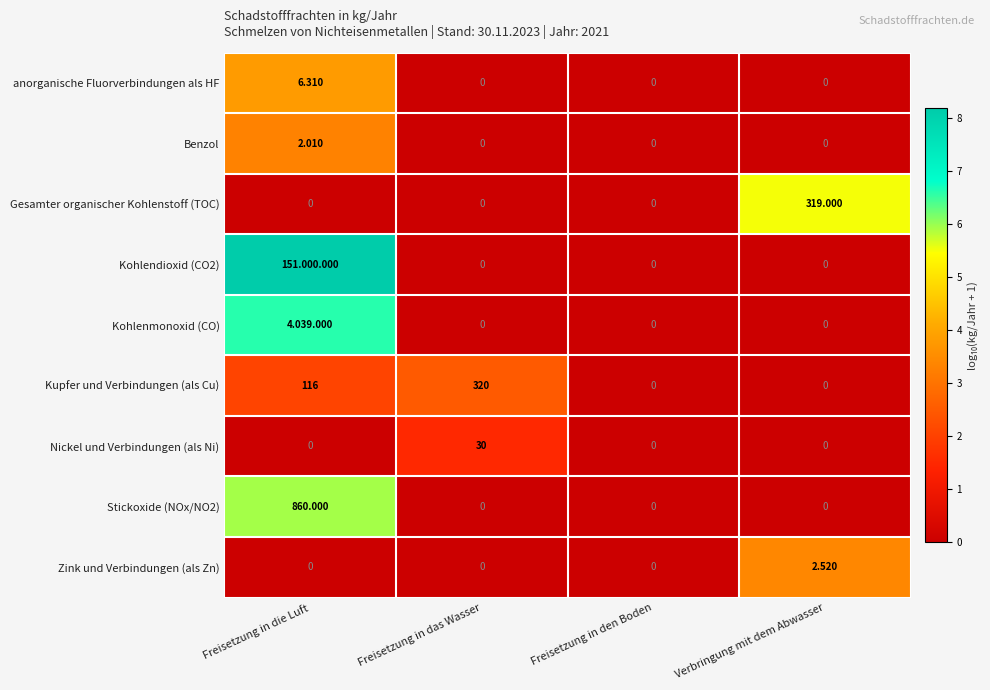

How many values in the Zink und Verbindungen (als Zn) series exceed 0?

1